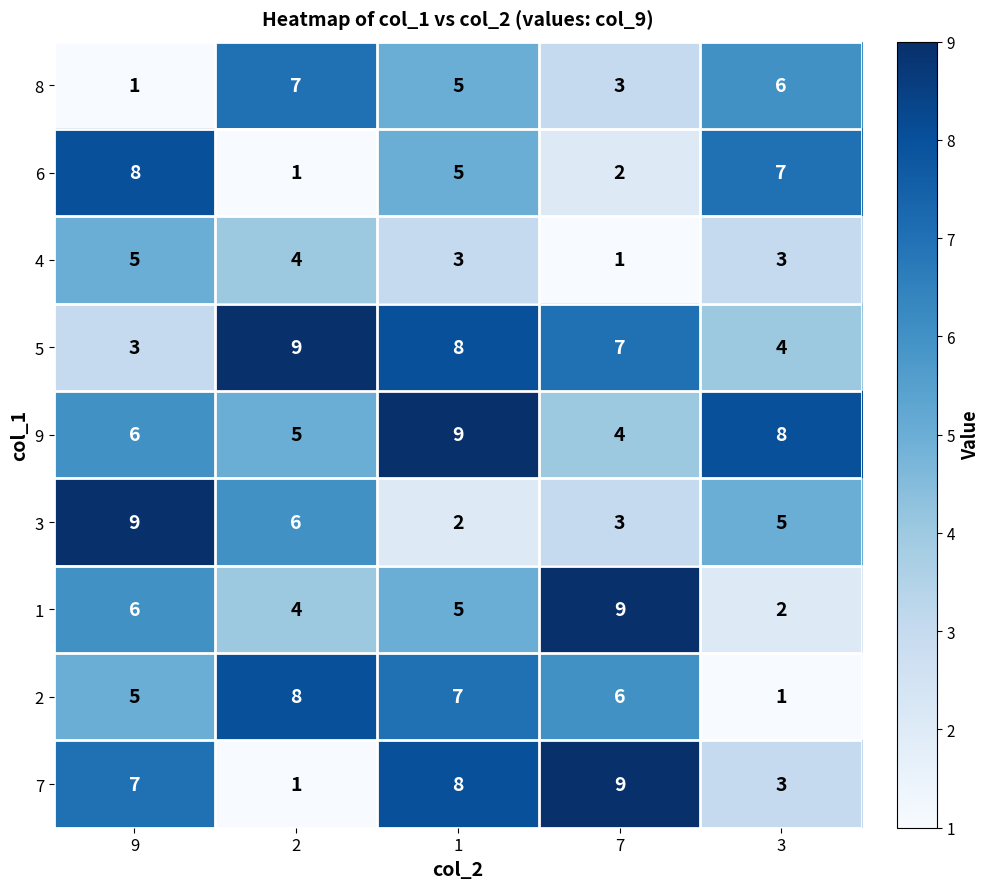

Which series changed the most between 7 and 3?

1